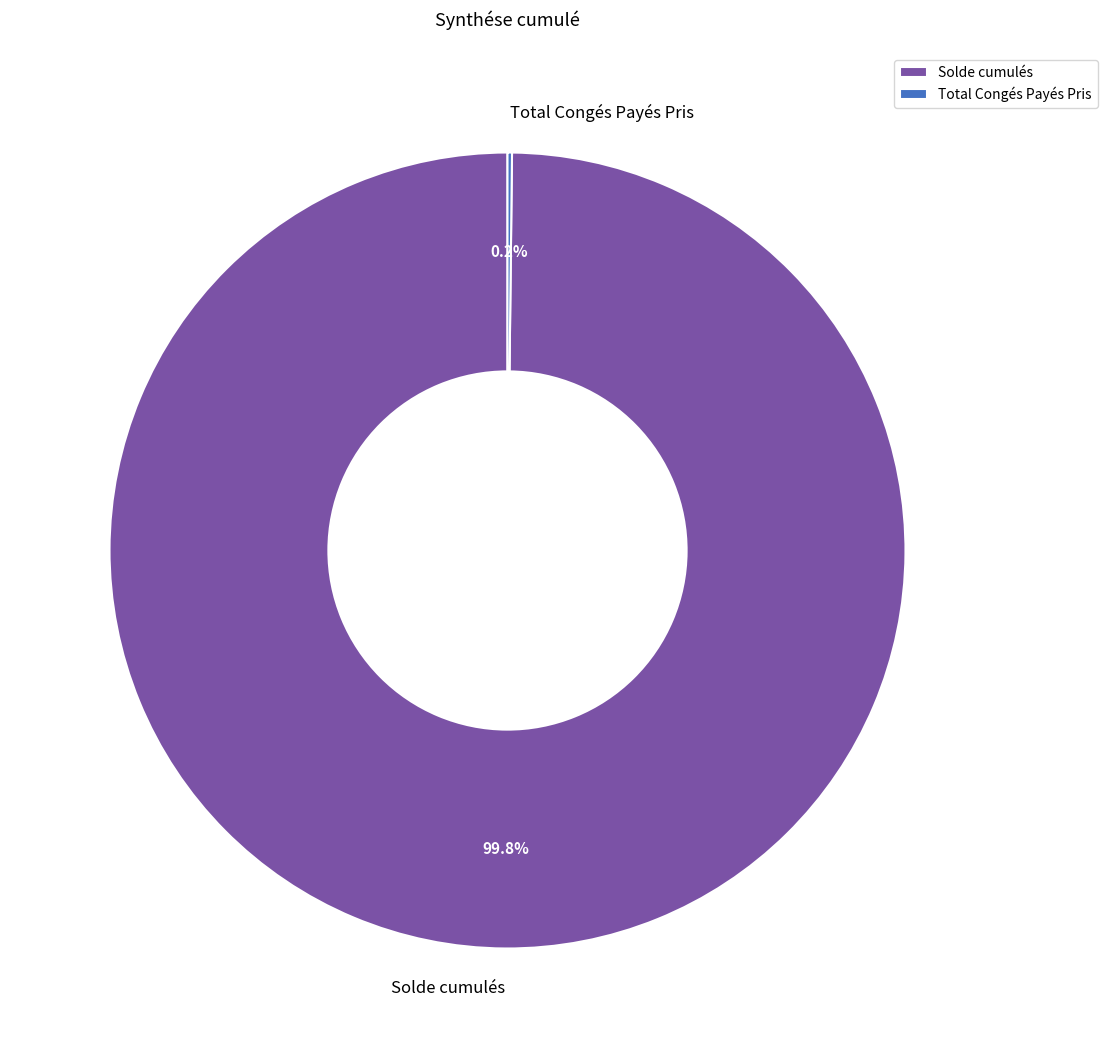

Is Solde cumulés the majority of the pie?

Yes